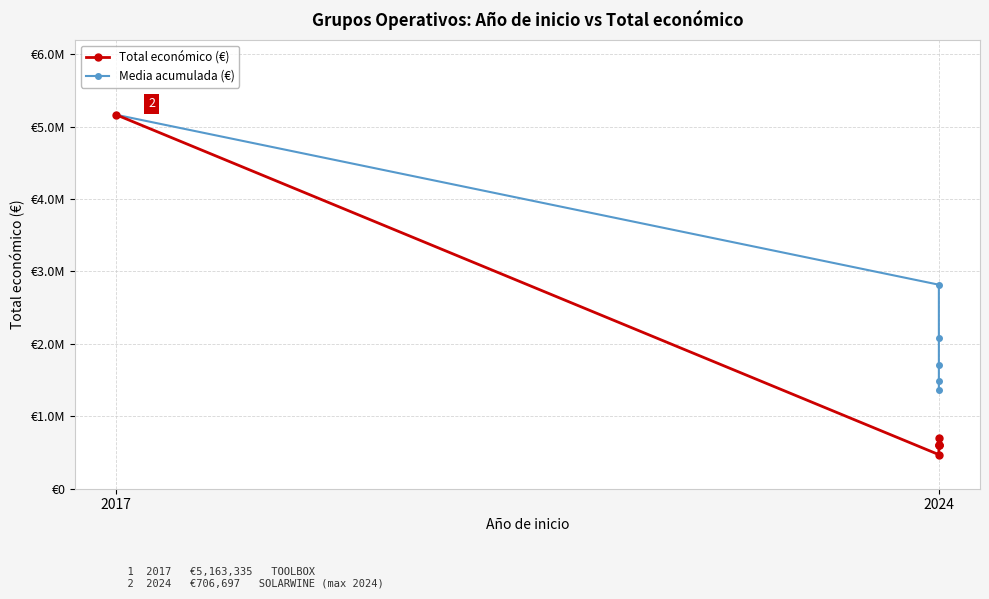

True or false: Media acumulada (€) and Total económico (€) intersect in this chart.

False